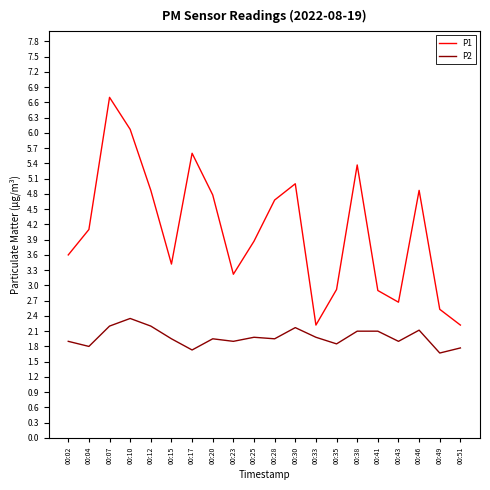

The P2 series shows 2.1 at 00:38. True or false?

True